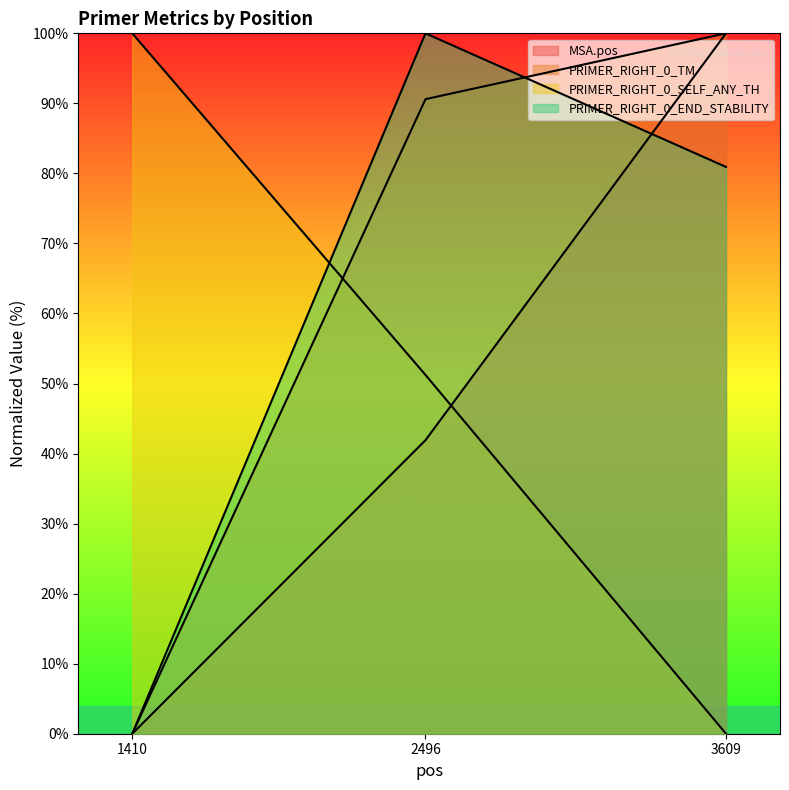

What is the greatest value displayed?

100.0